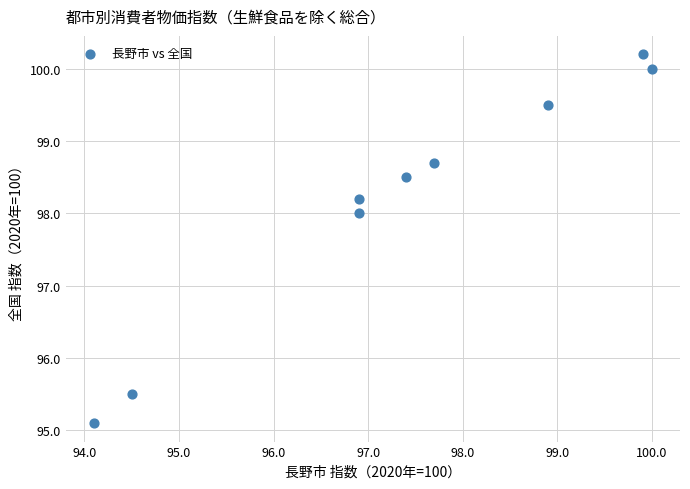

What is the range of Y values (max minus min)?

5.1